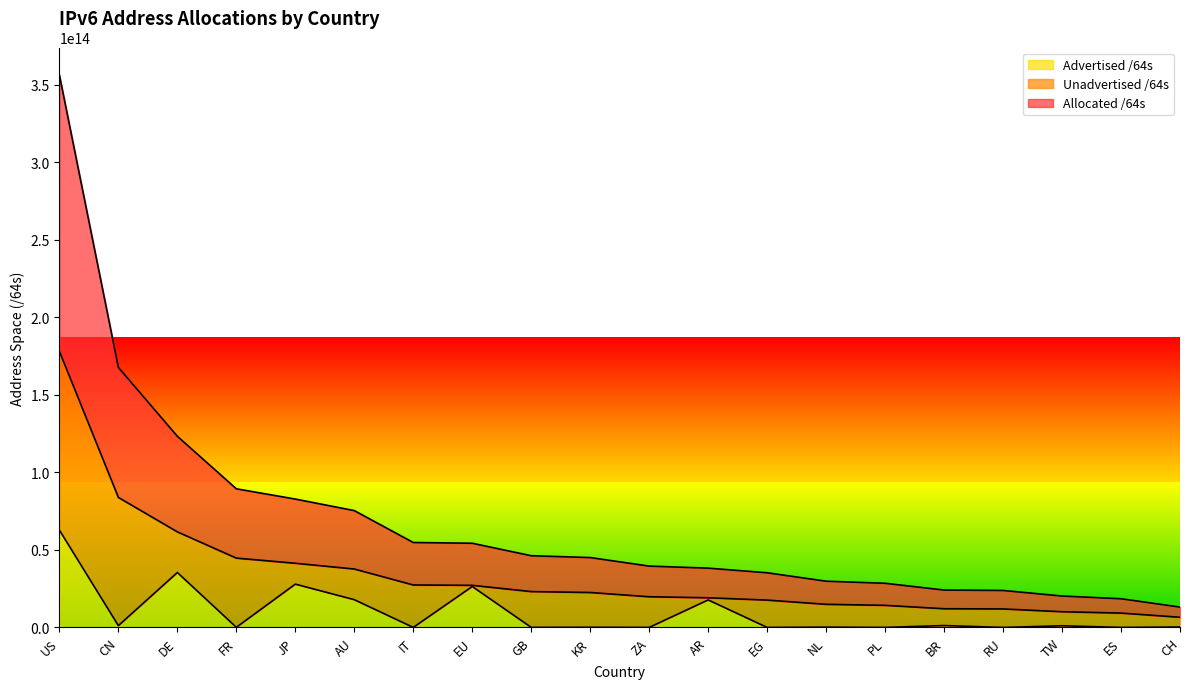

True or false: Allocated /64s has more than 1 points higher than both neighbors.

False